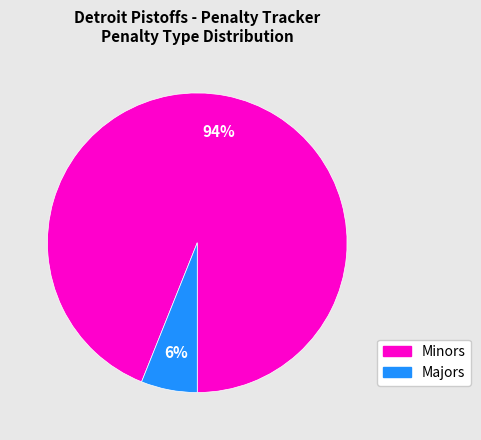

What is the smallest slice in the pie chart?

Majors